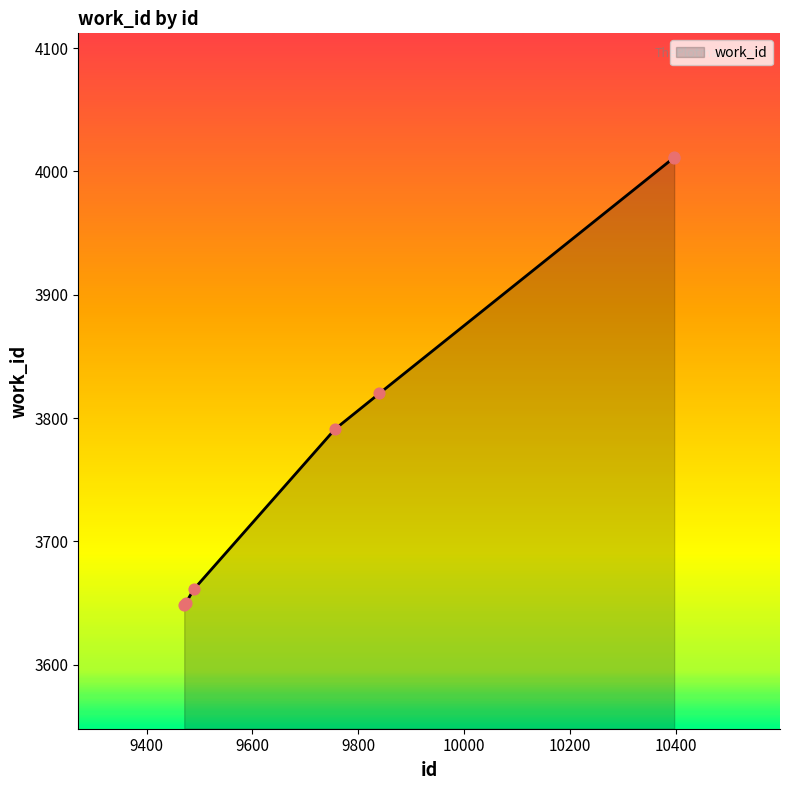

What is the maximum value shown in the chart?

4012